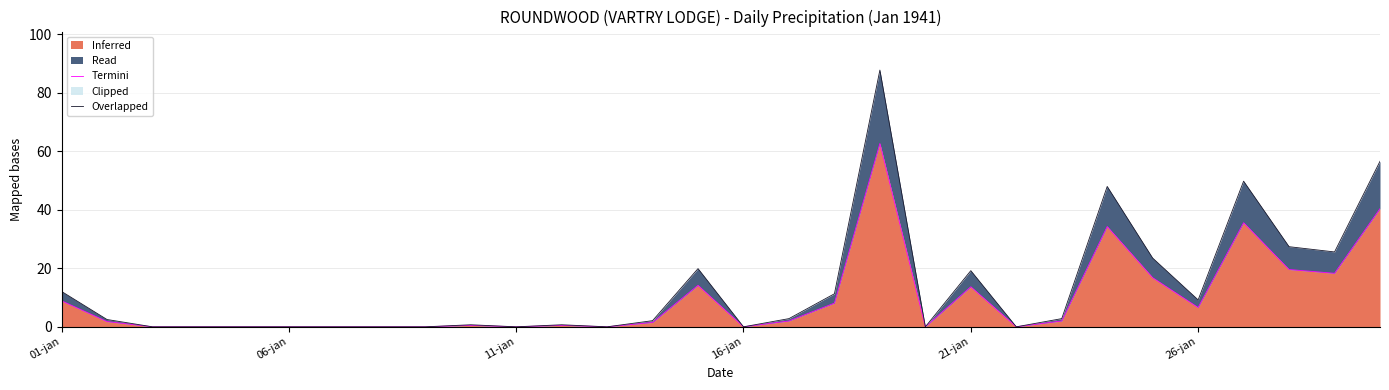

True or false: Inferred has a value of 0.0 at 11-jan.

True